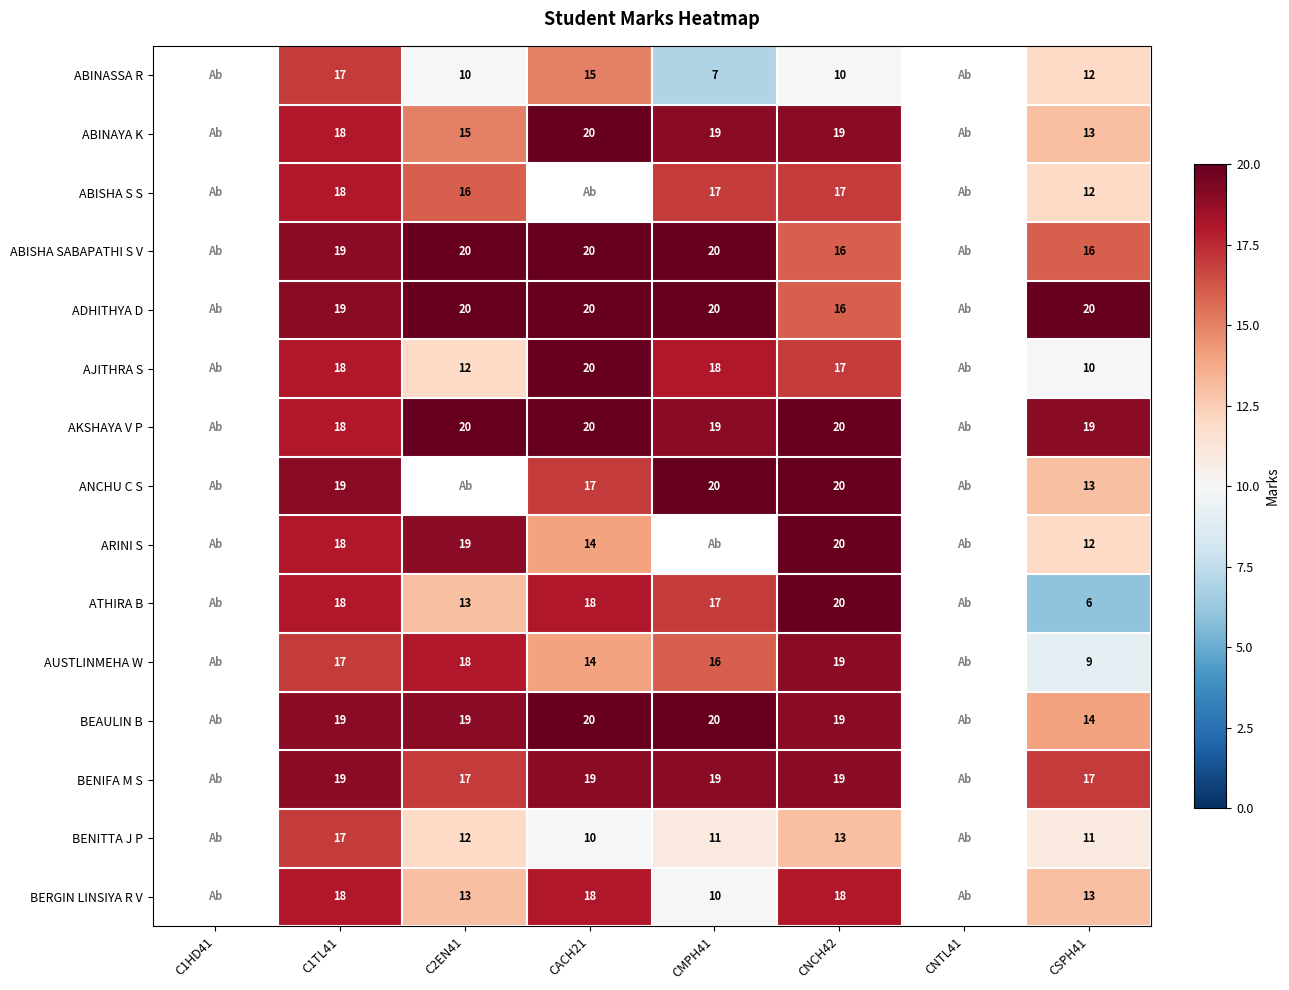

Between CNTL41 and C1HD41, which is larger?

C1HD41